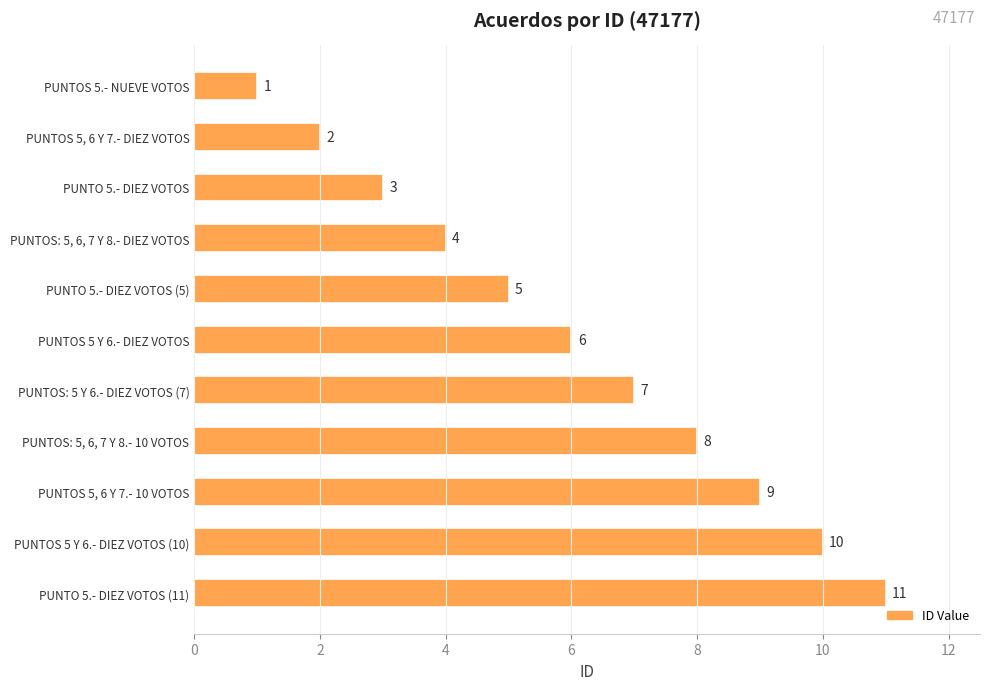

What is the label of the 10th bar from the bottom?

PUNTOS 5, 6 Y 7.- DIEZ VOTOS